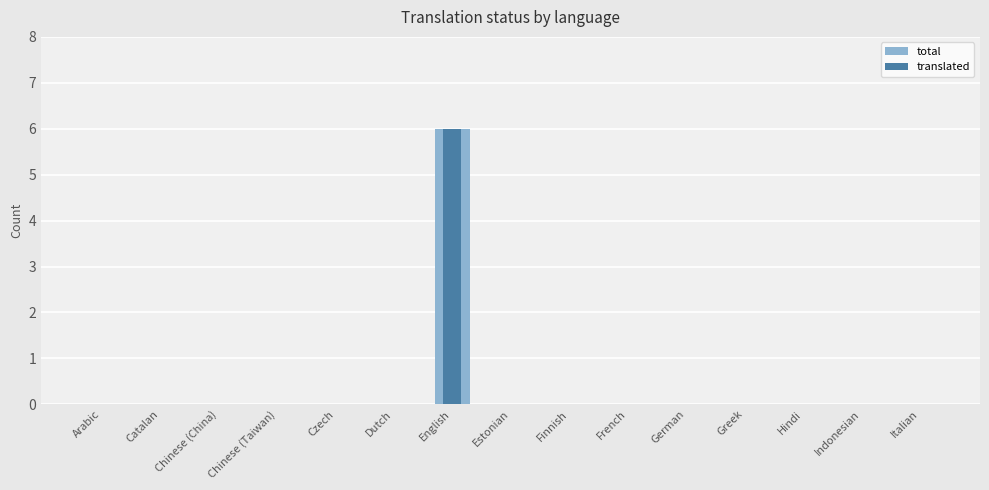

How many groups of bars are there?

15